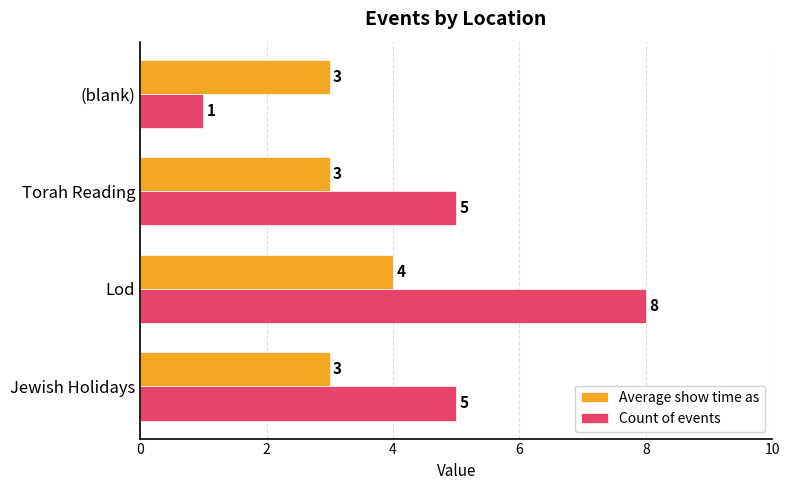

Read the Average show time as value at Torah Reading.

3